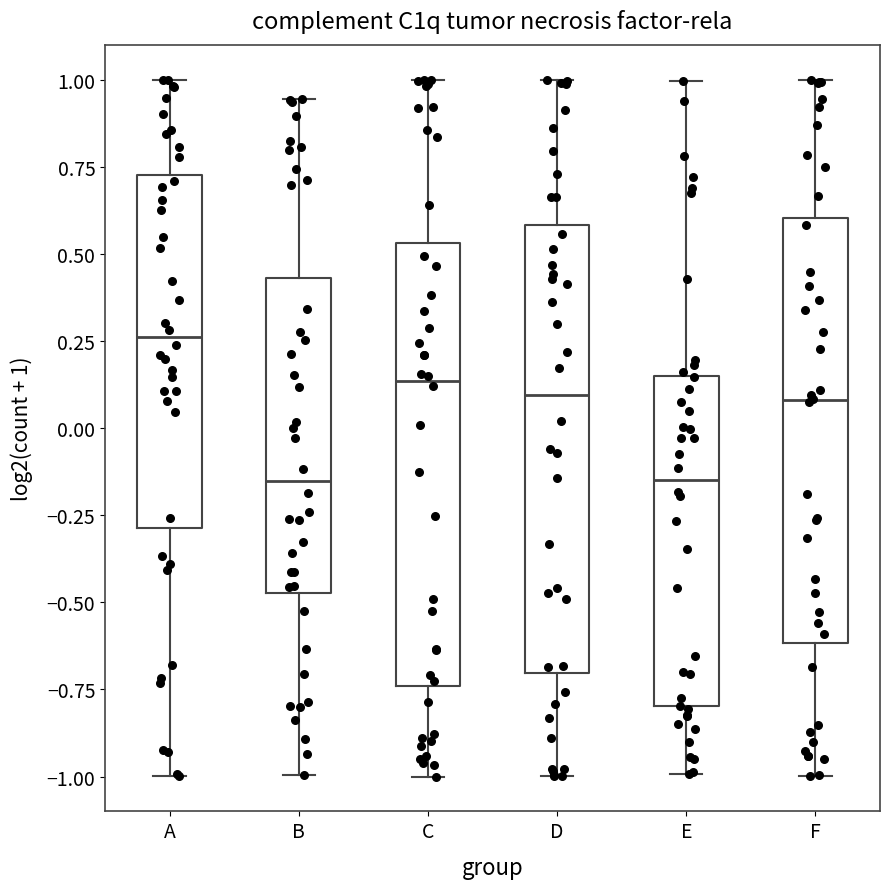

Reading left to right, transcribe this box plot: for each box, give where its median line is, the range the box spans, and where its two whiskers end, as read against the y-axis. The values are not printed on the chart, so give them approximately, as read against the axis.

A: median 0.25, box -0.30 to 0.75, whiskers -1.00 to 1.00
B: median -0.15, box -0.45 to 0.45, whiskers -1.00 to 0.95
C: median 0.15, box -0.75 to 0.55, whiskers -1.00 to 1.00
D: median 0.10, box -0.70 to 0.60, whiskers -1.00 to 1.00
E: median -0.15, box -0.80 to 0.15, whiskers -1.00 to 1.00
F: median 0.10, box -0.60 to 0.60, whiskers -1.00 to 1.00